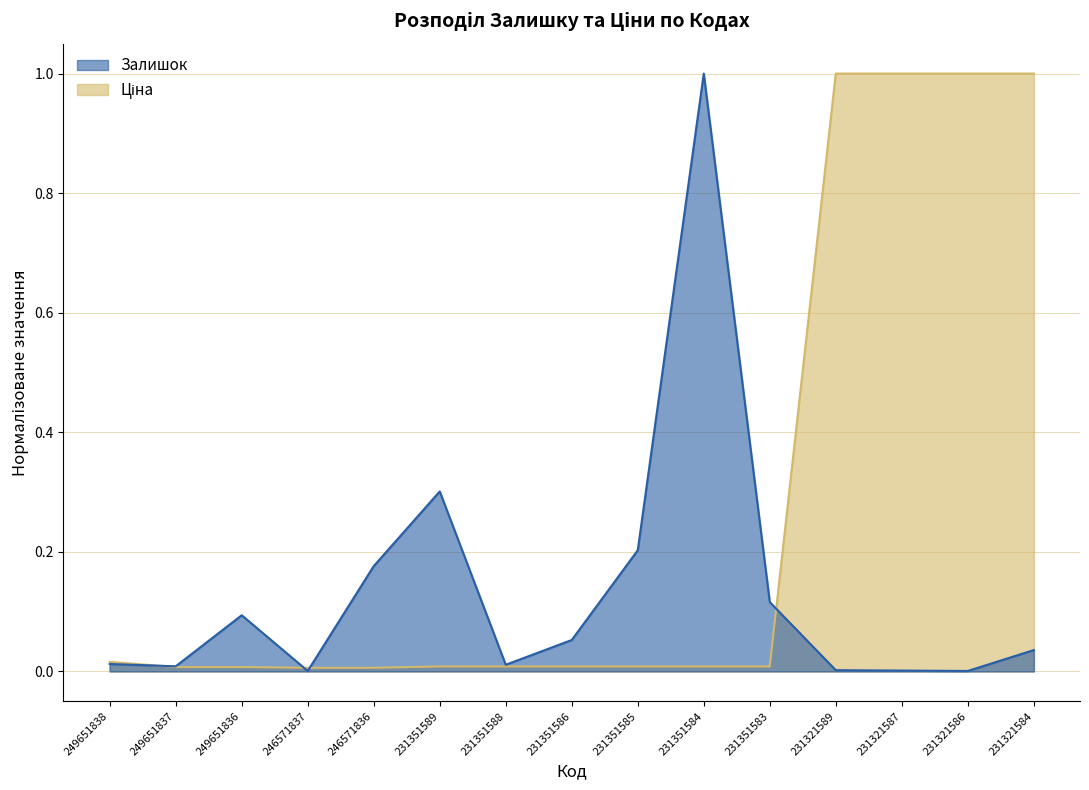

Which category has the highest value in the Залишок series?

231351584